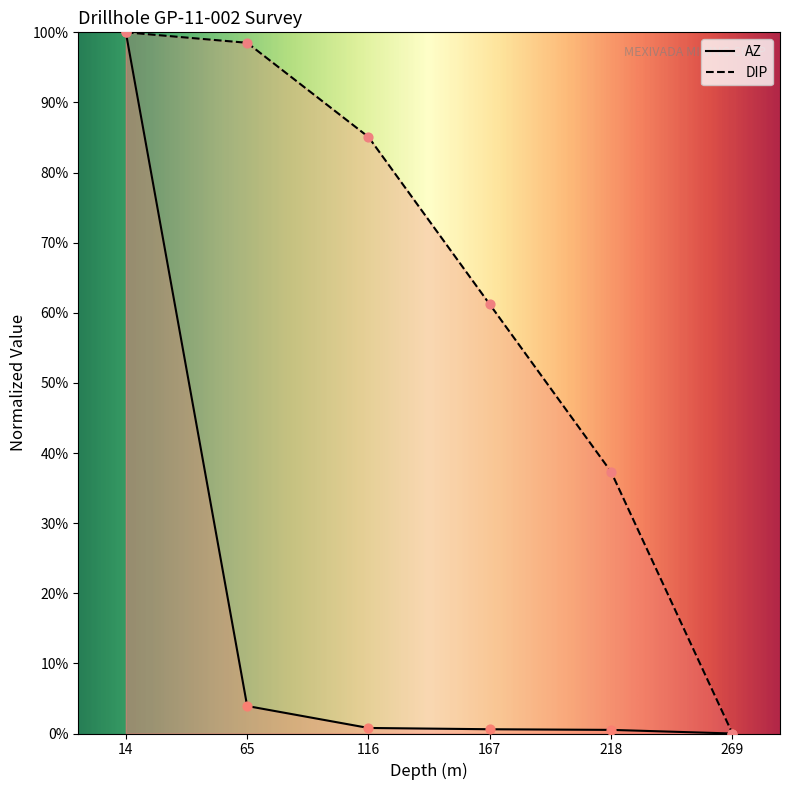

Which series has the largest total across all categories?

DIP